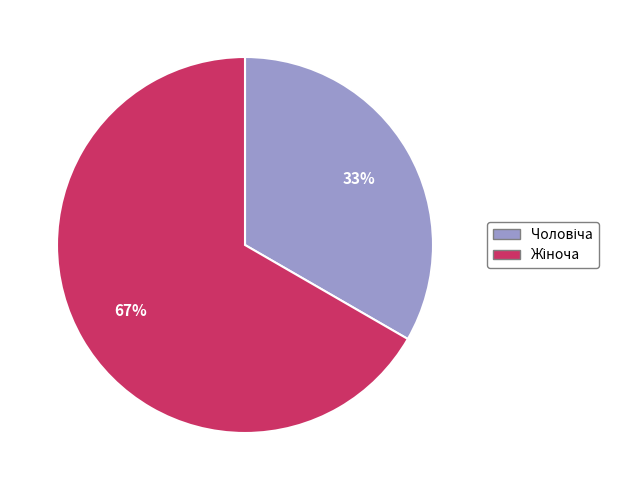

Is there a majority slice in this chart?

Yes